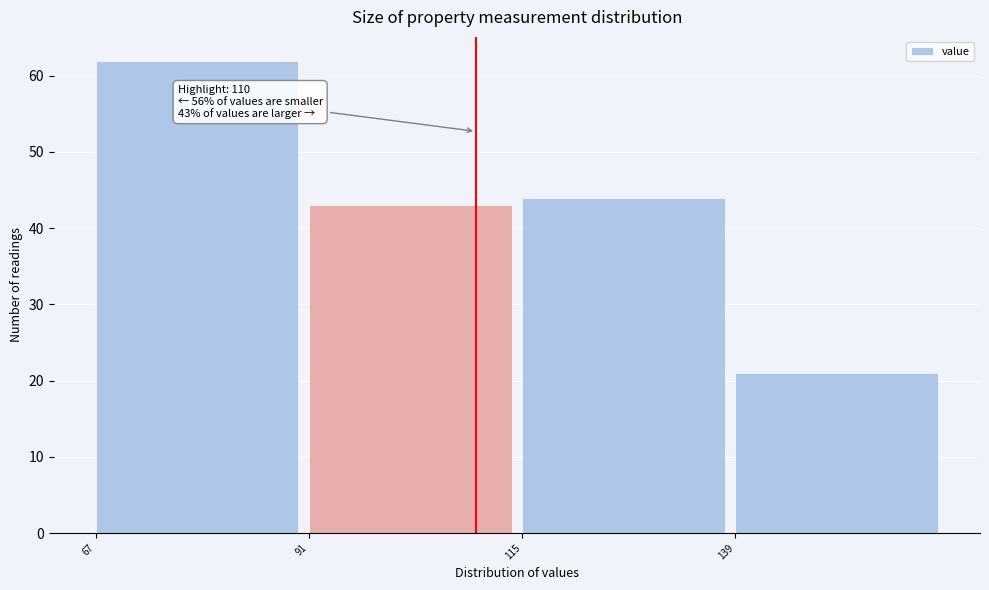

Which range on the x-axis has the tallest bar?

65 to 90